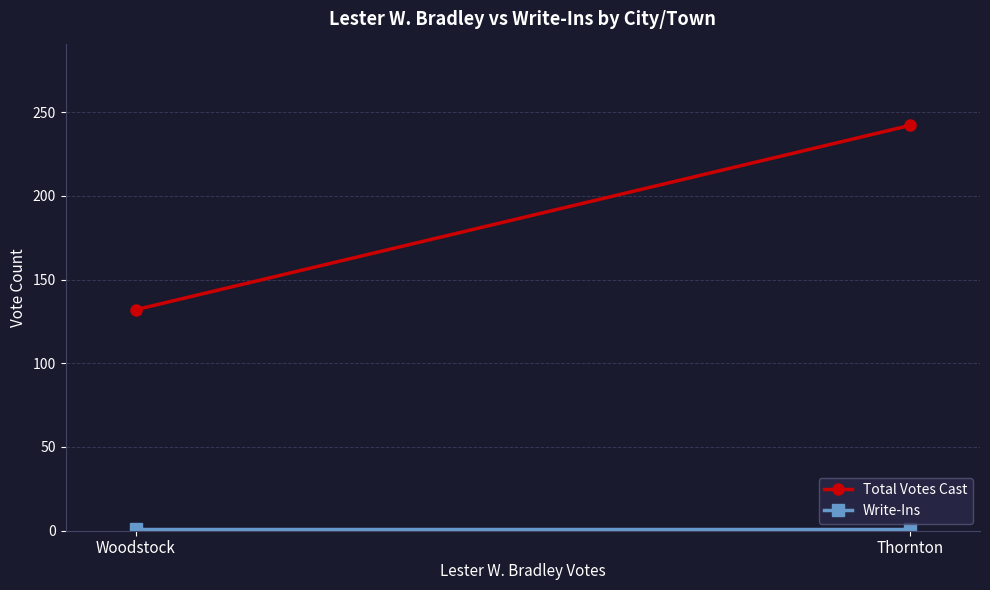

Reading right to left, transcribe all the data shown in this chart.

Total Votes Cast: 132	242
Write-Ins: 1	1